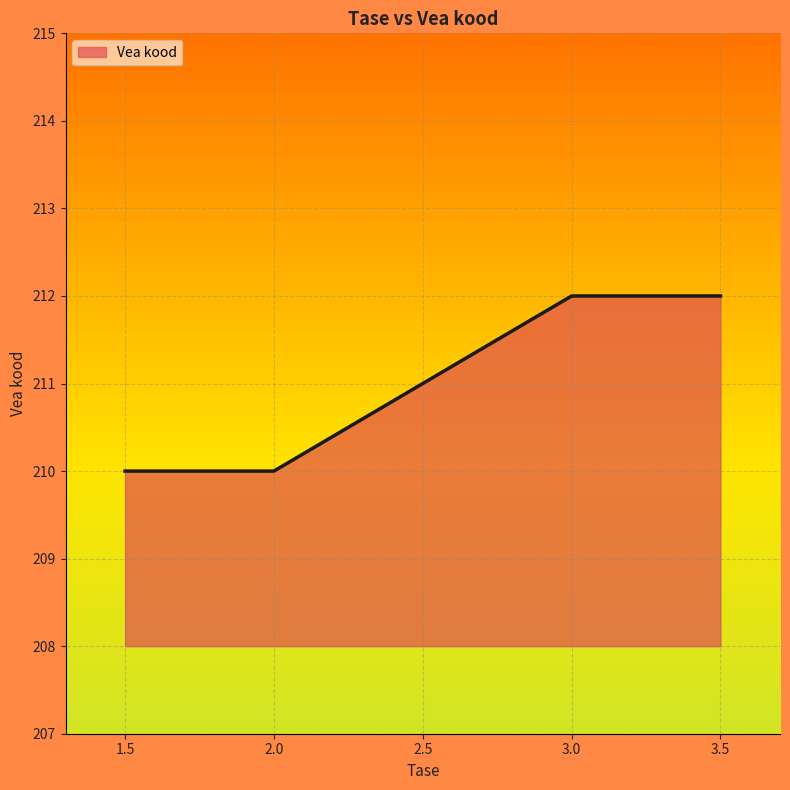

Reading left to right, transcribe all the data shown in this chart.

1.5=210	2.0=210	3.0=212	3.5=212